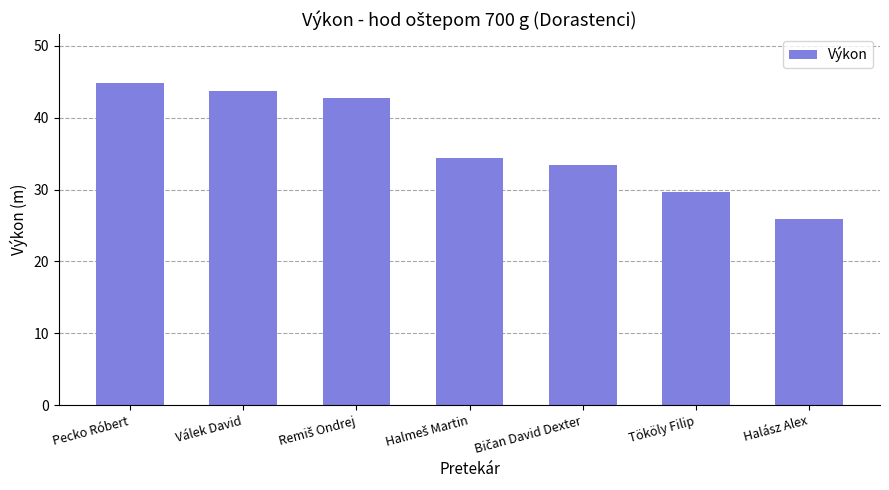

What is the value of the 4th bar from the left?

34.5